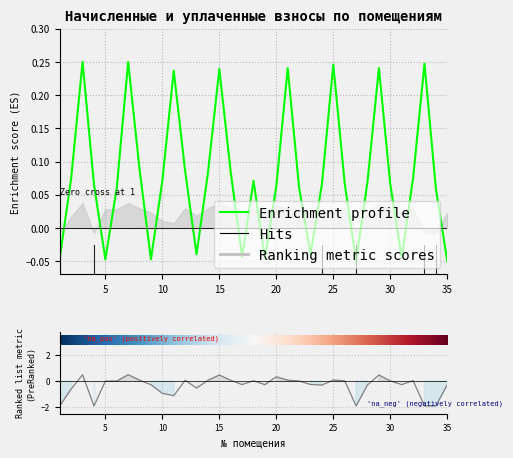

At which category does начислено reach its first local valley?

5